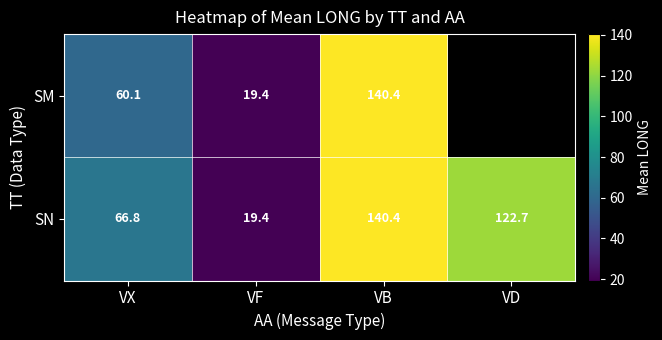

What is the sum of the SN values at VD and VB?

263.1